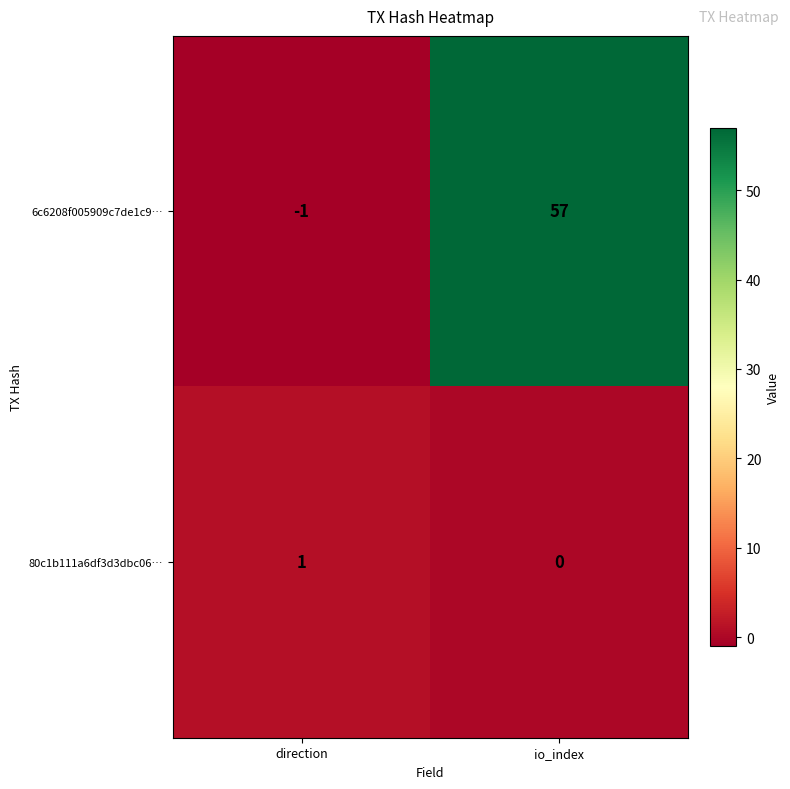

At which category does the chart reach its minimum across all series?

direction